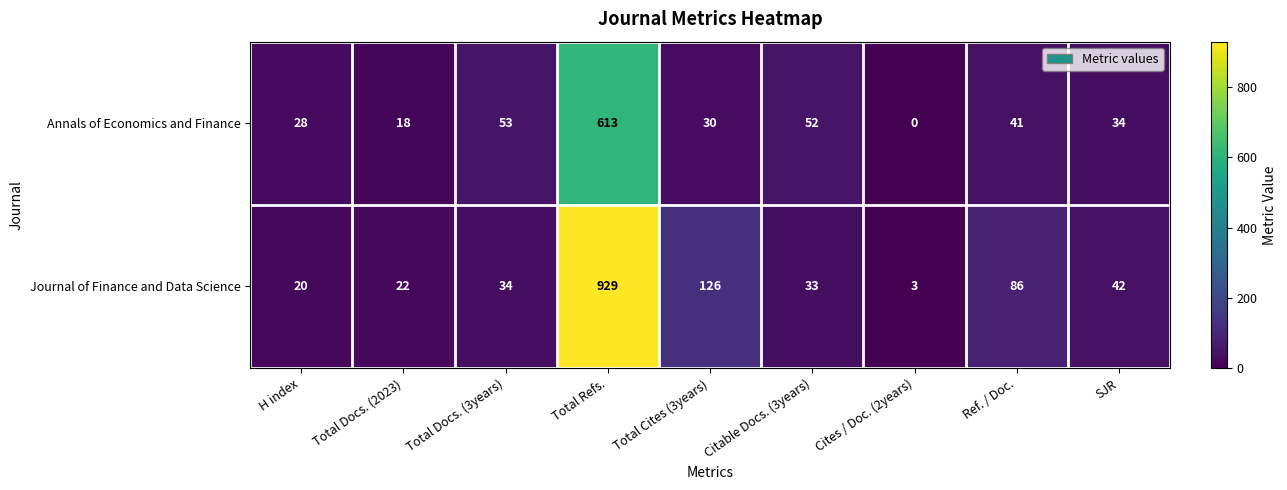

What is the difference between the maximum and second lowest values in the Journal of Finance and Data Science series?

909